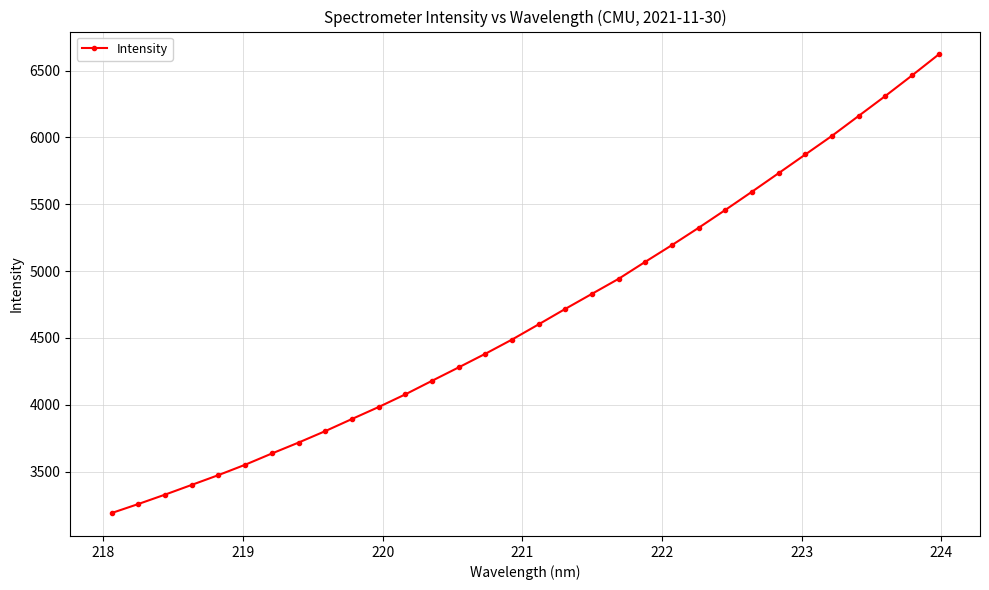

What is the value of the 12th point from the left?

4077.4